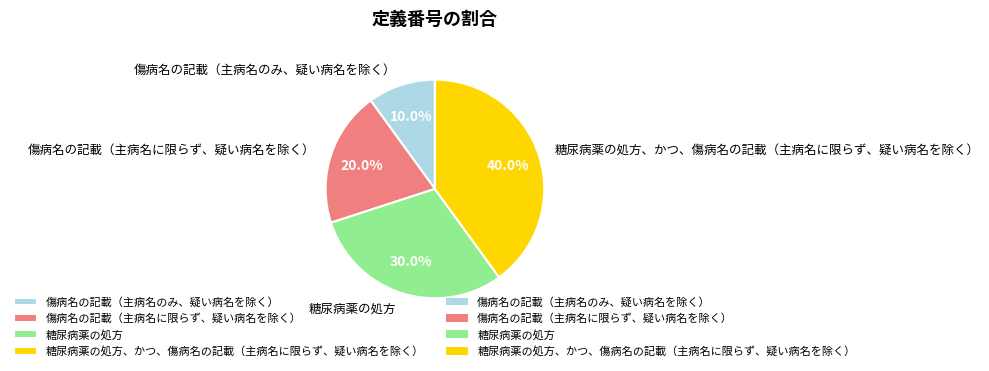

To the nearest percent, what portion does 傷病名の記載（主病名に限らず、疑い病名を除く） represent?

20%